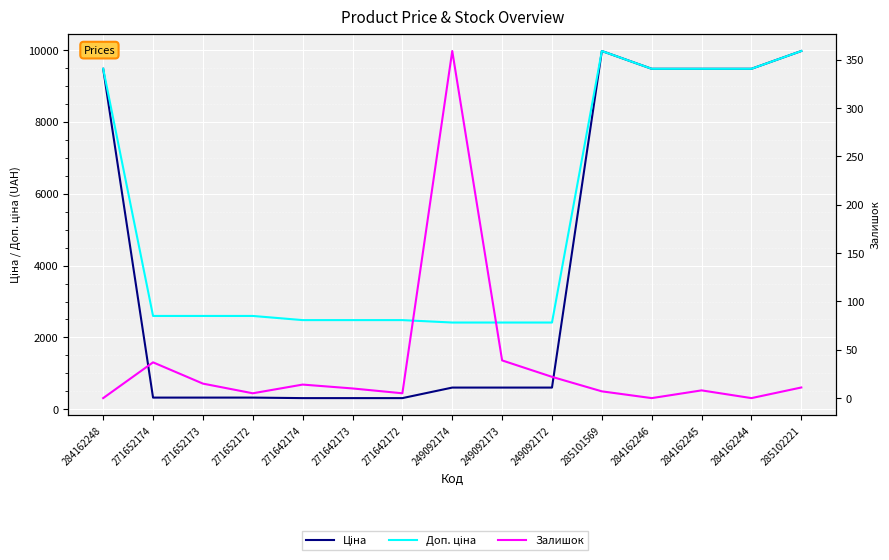

What is the lowest value of the Доп. ціна series?

2414.8